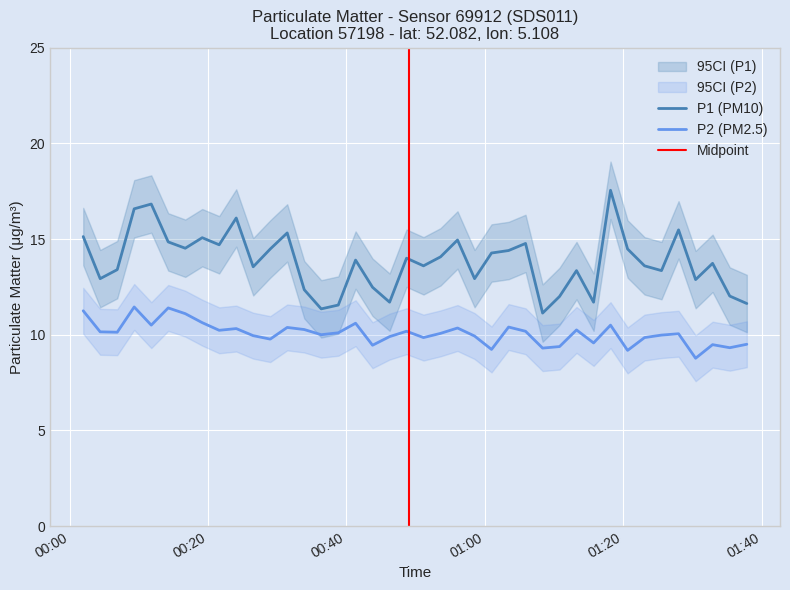

How many distinct data groups are displayed?

2